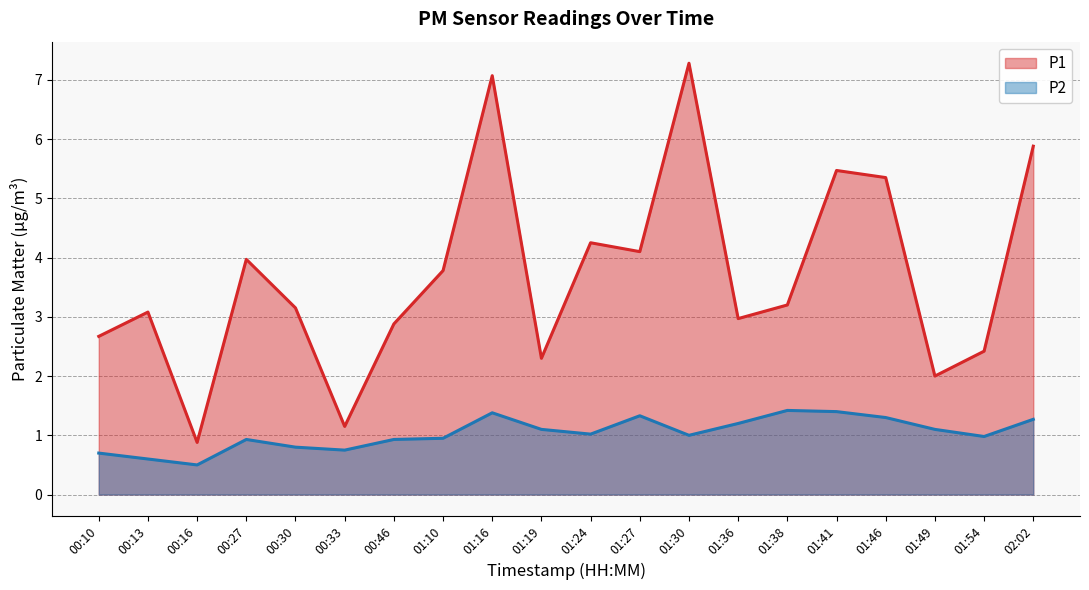

List the series in order of their overall mean, highest first.

P1, P2